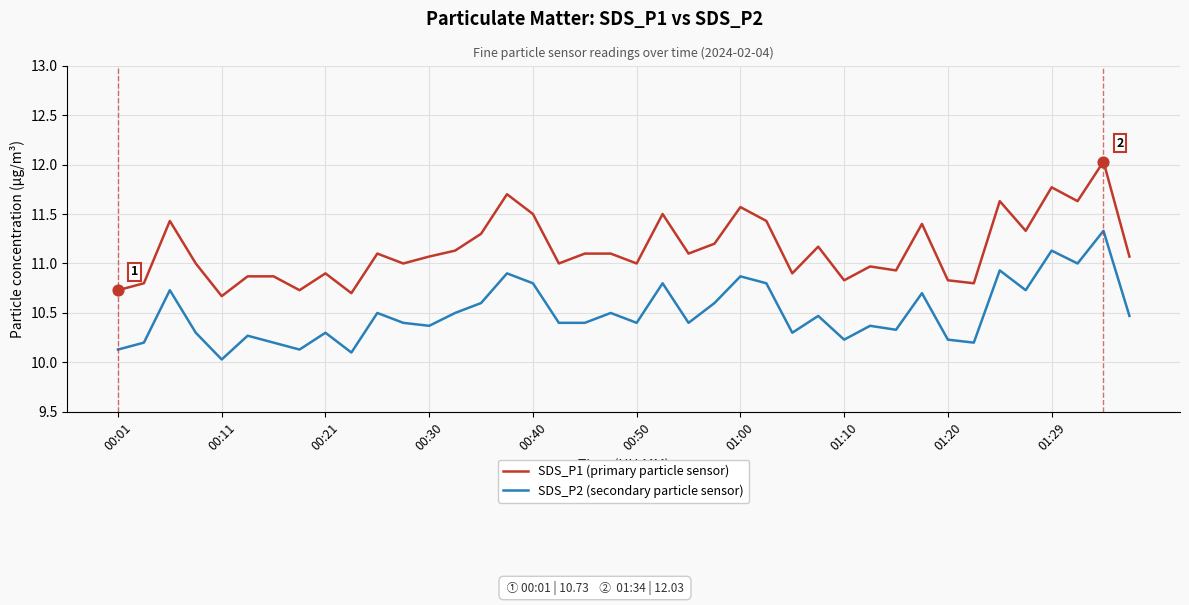

Which series has the largest total across all categories?

SDS_P1 (primary particle sensor)